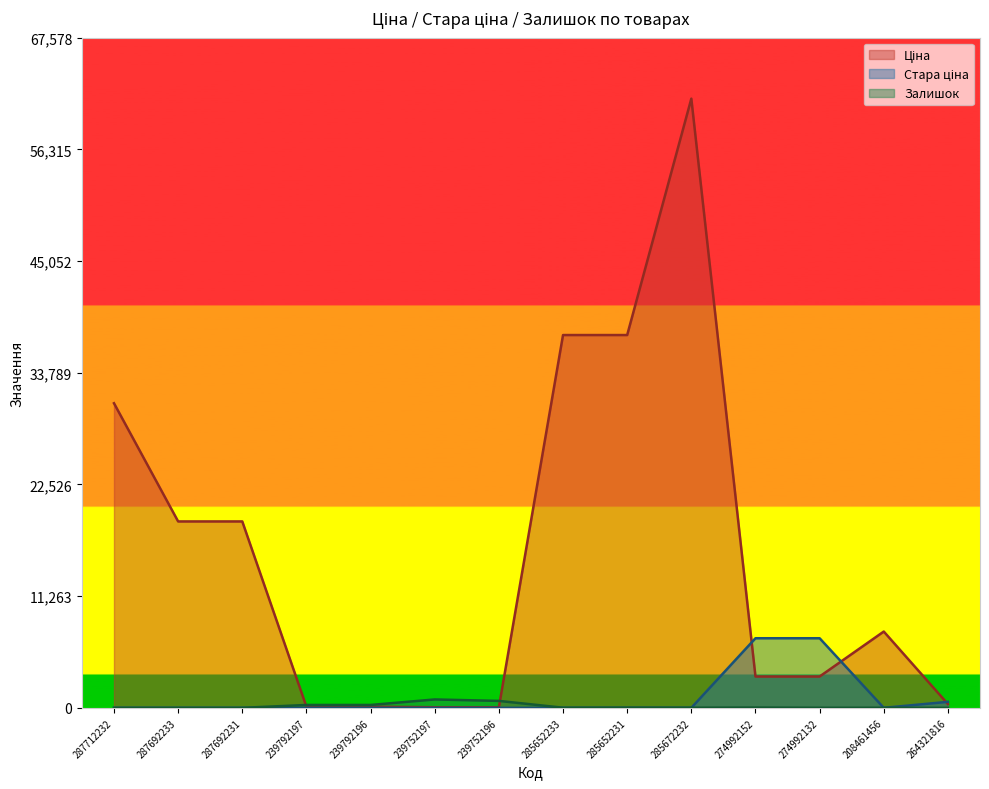

What are all the series names shown in the legend?

Ціна, Стара ціна, Залишок